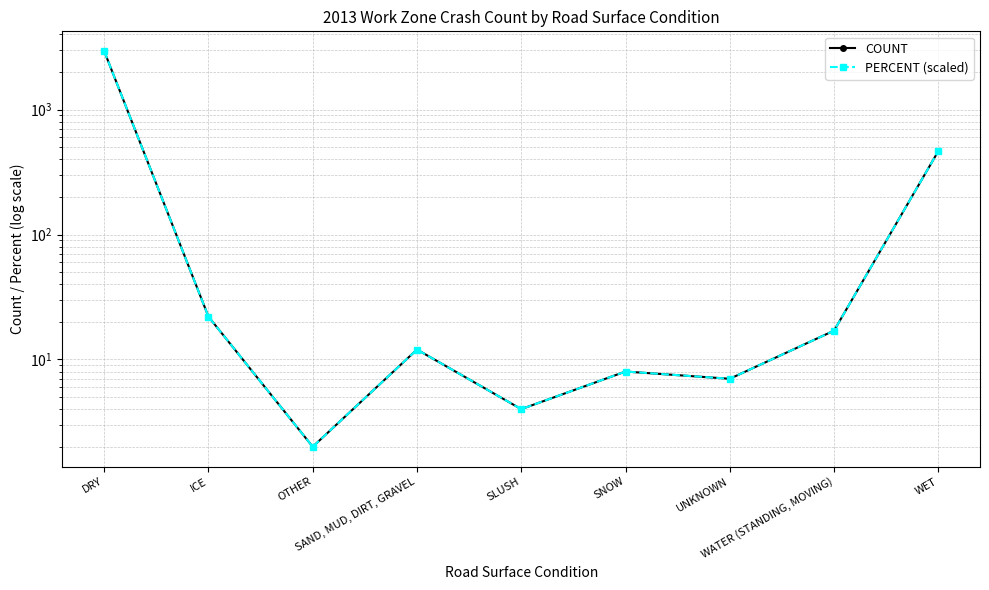

What is the label of the 4th point from the left?

SAND, MUD, DIRT, GRAVEL